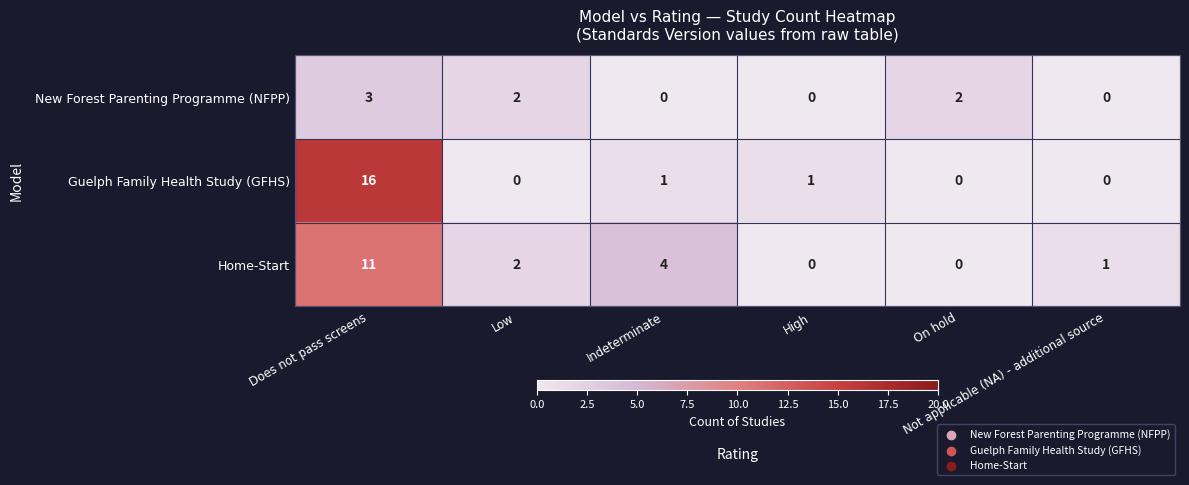

How many New Forest Parenting Programme (NFPP) values are between 0 and 2?

5